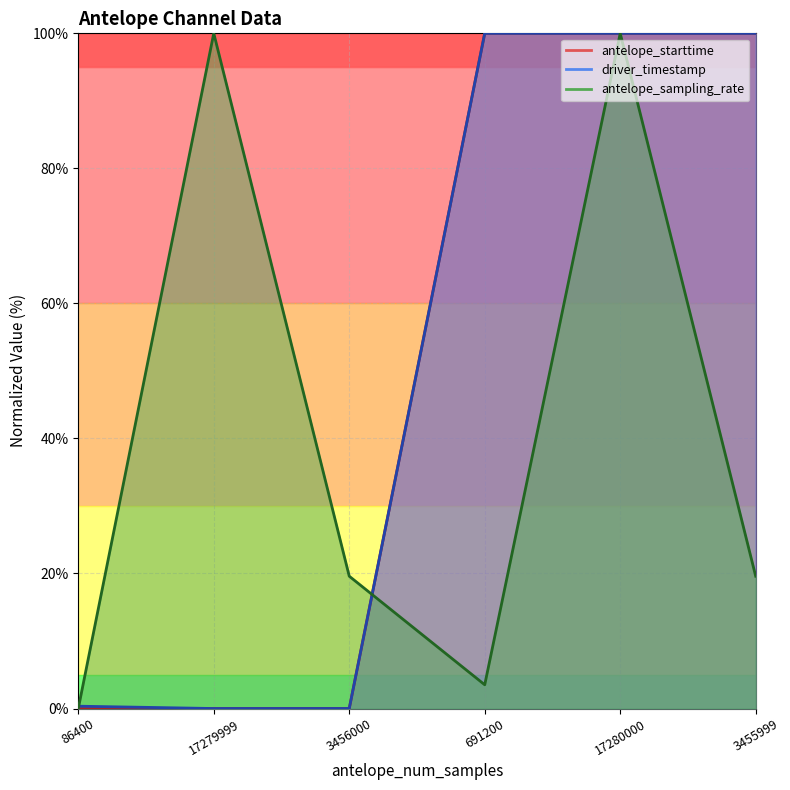

Which label corresponds to the largest value in the chart?

3455999